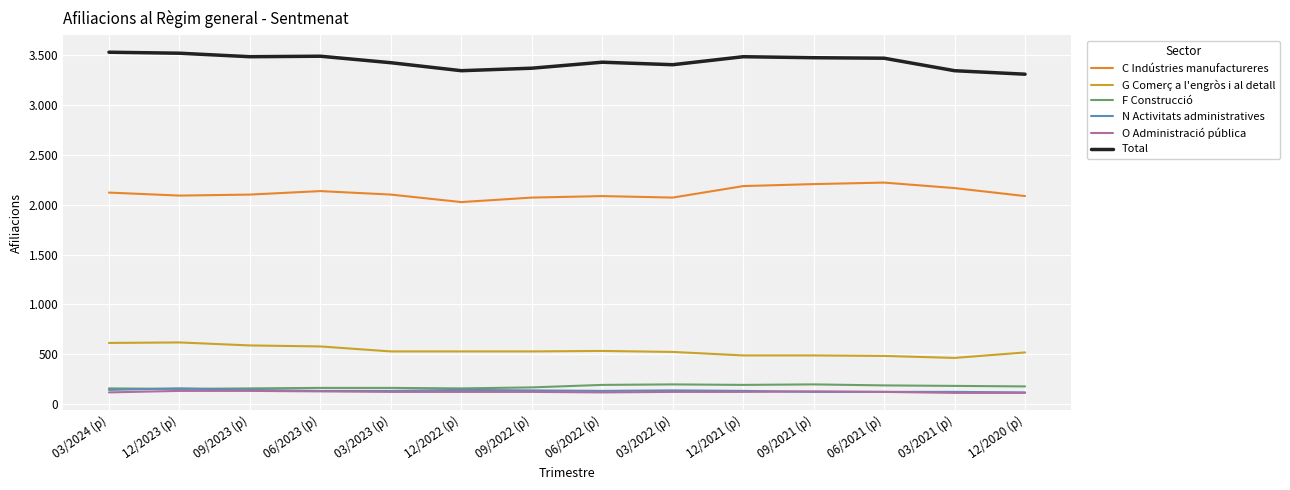

Is this an area chart (filled region under the line)?

No